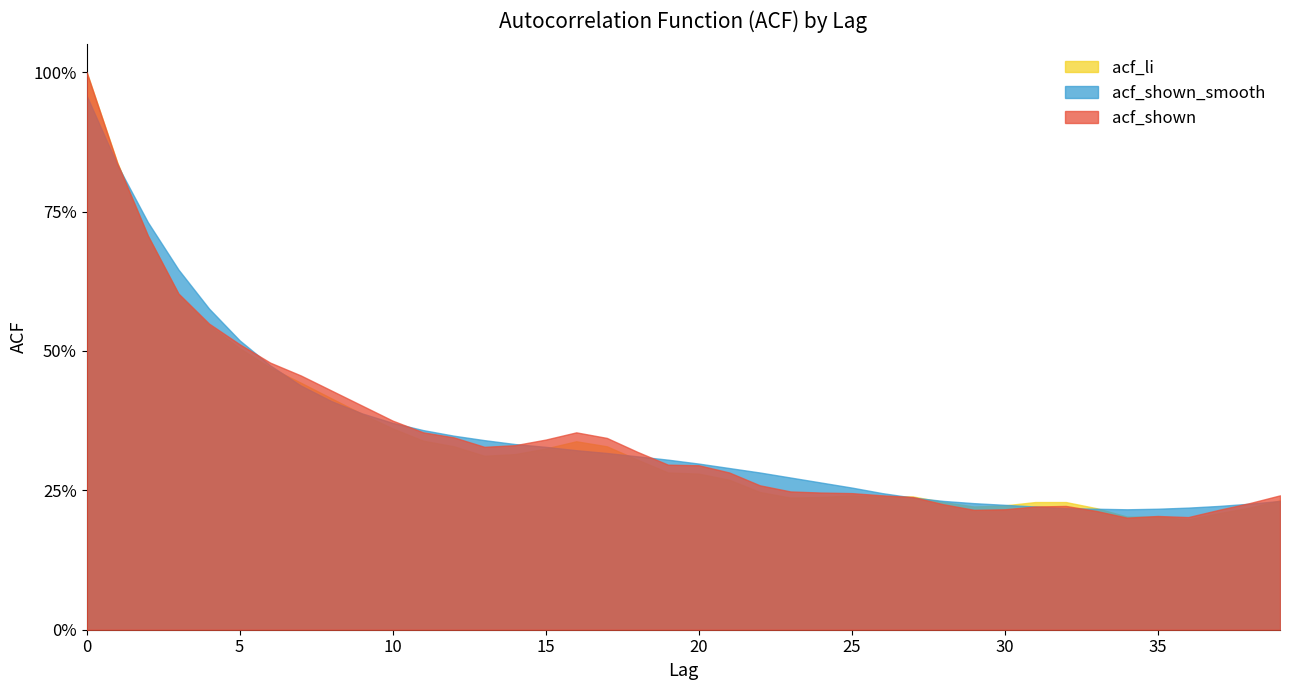

Read the acf_li value at 11.

0.3